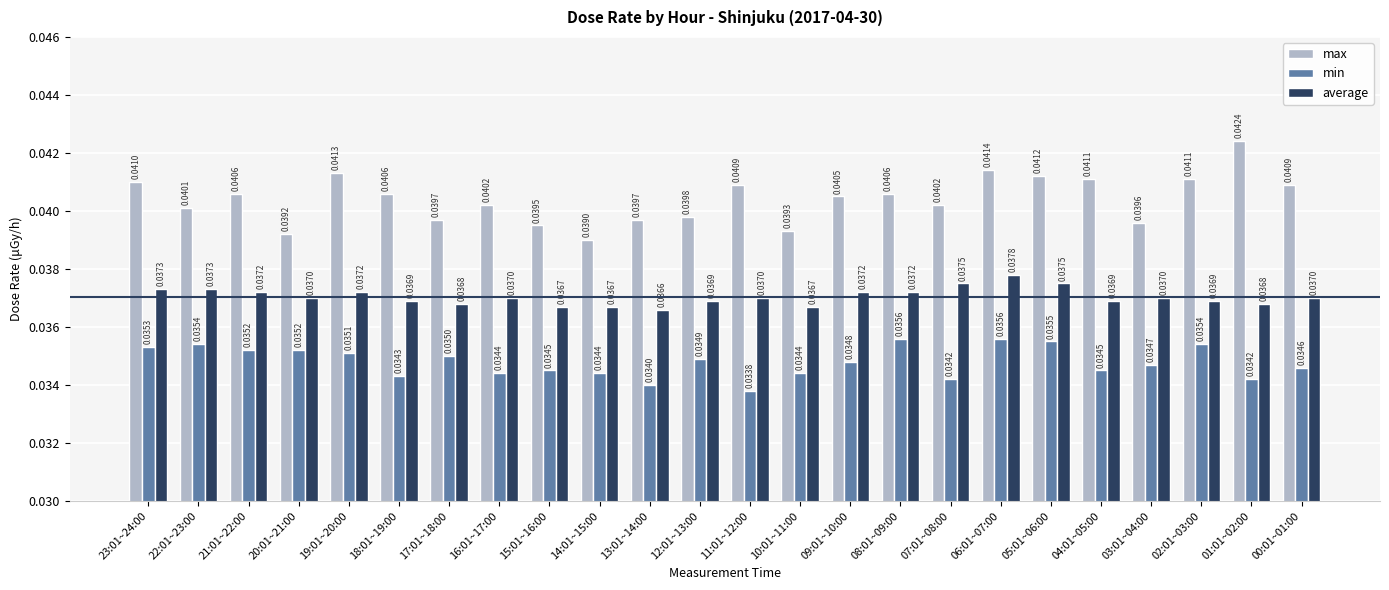

List the series in order of their overall mean, highest first.

max, average, min